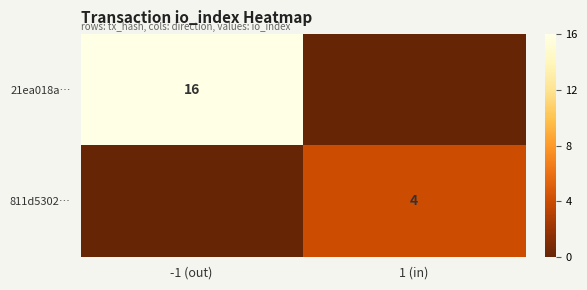

What is the difference between the 21ea018a… values at -1 (out) and 1 (in)?

16